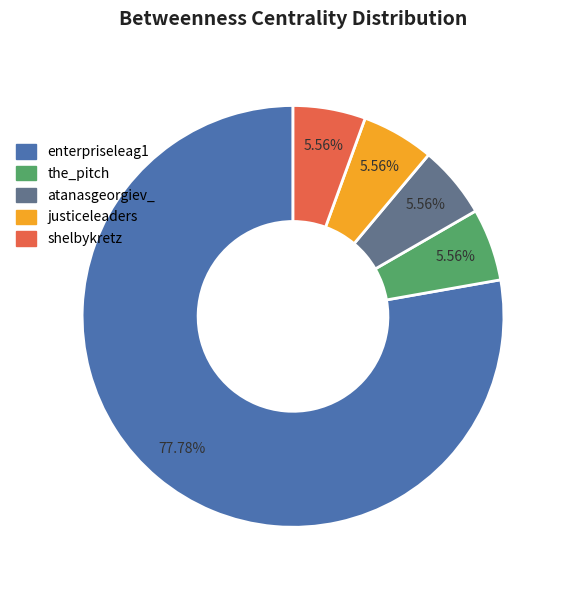

To the nearest percent, what percentage of the pie is the_pitch?

6%